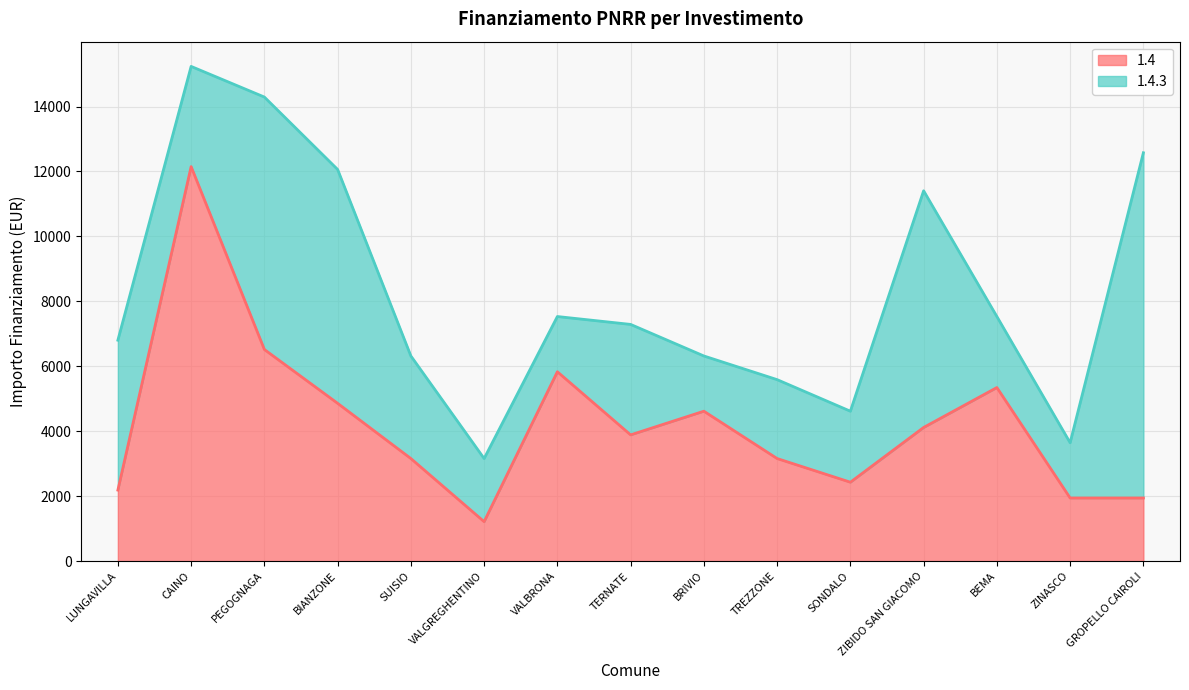

What value does the 1.4 series have at CAINO, to the nearest 10?

12150